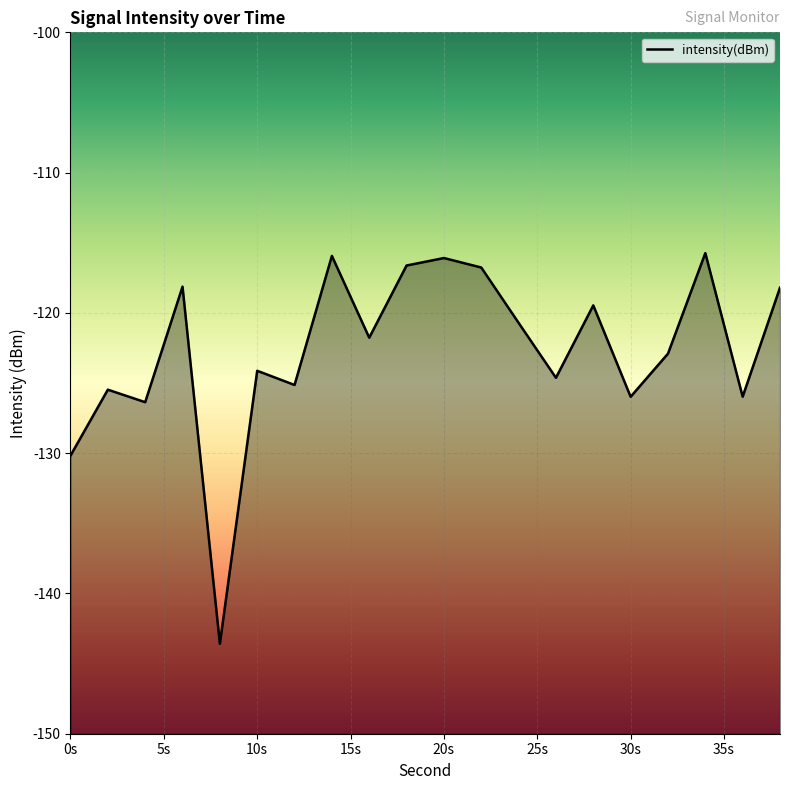

How many interior local valleys (lower than both neighbors) does the data have?

7